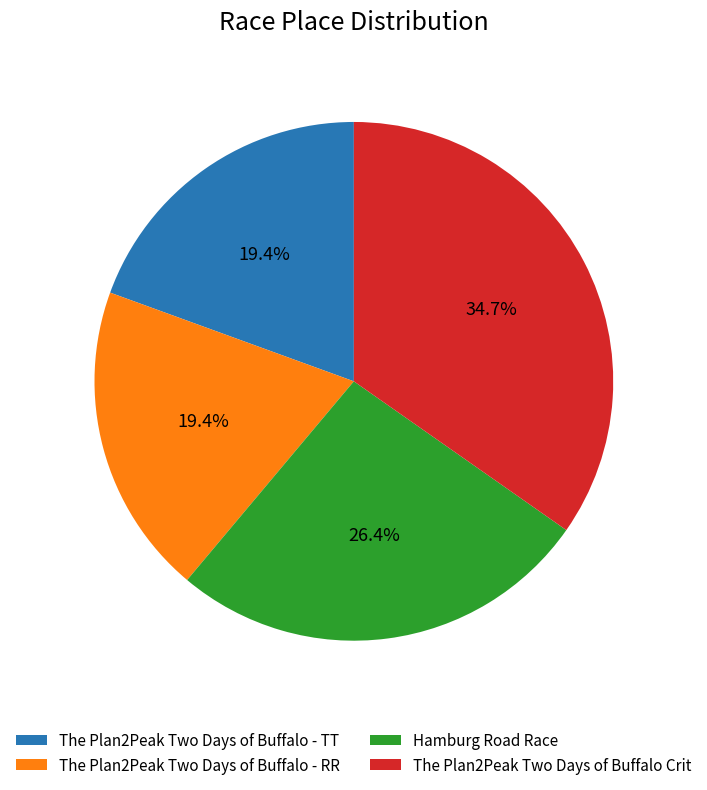

Does The Plan2Peak Two Days of Buffalo Crit account for over 50% of the chart?

No